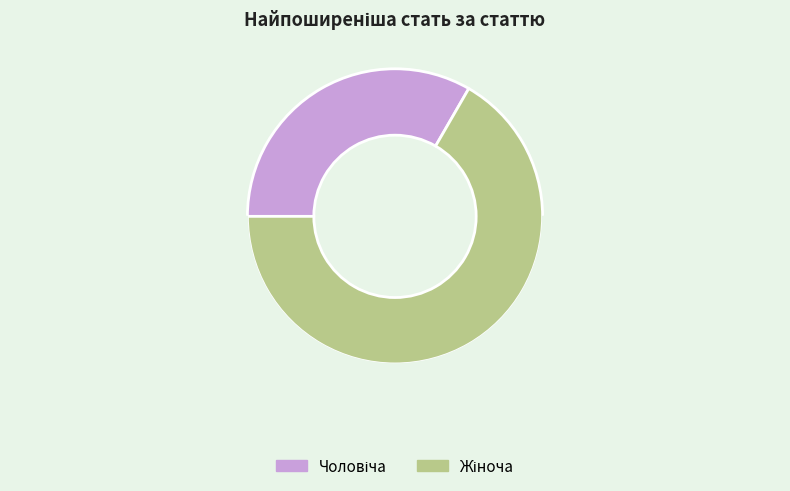

What percentage is the Чоловіча slice, to the nearest percent?

33%